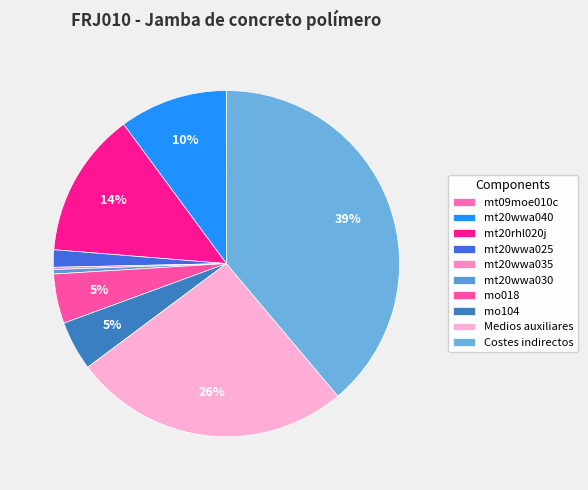

How many segments does this pie chart have?

10